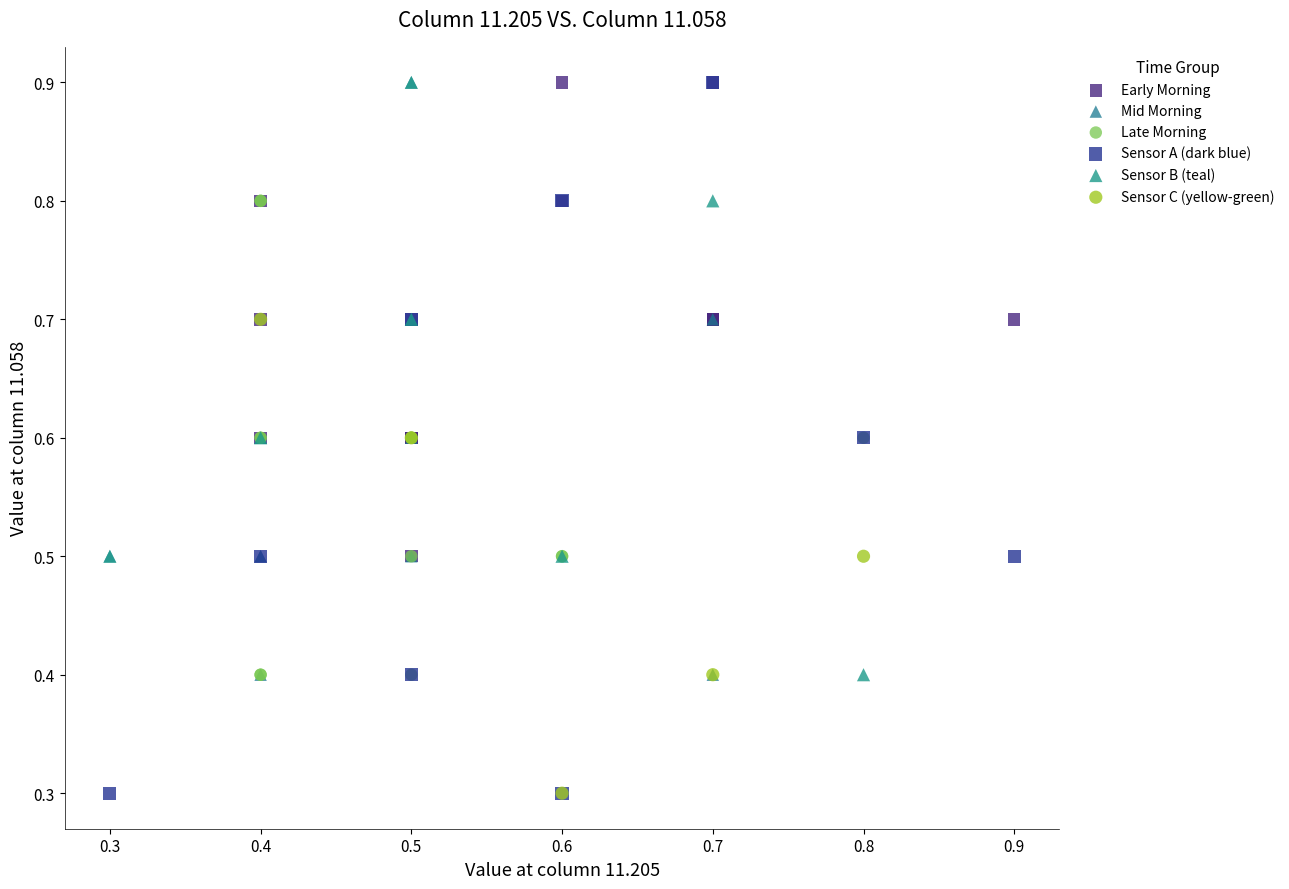

Which series has the widest spread of Y values?

Sensor A (dark blue)